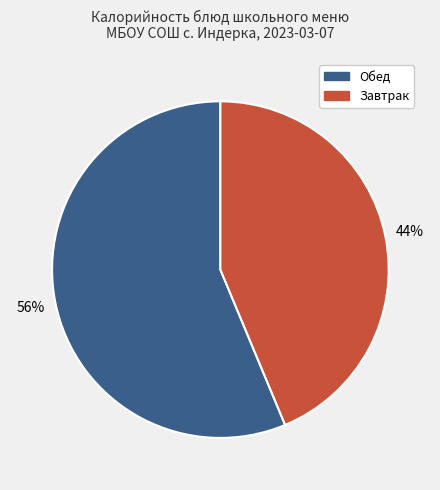

How many segments does this pie chart have?

2